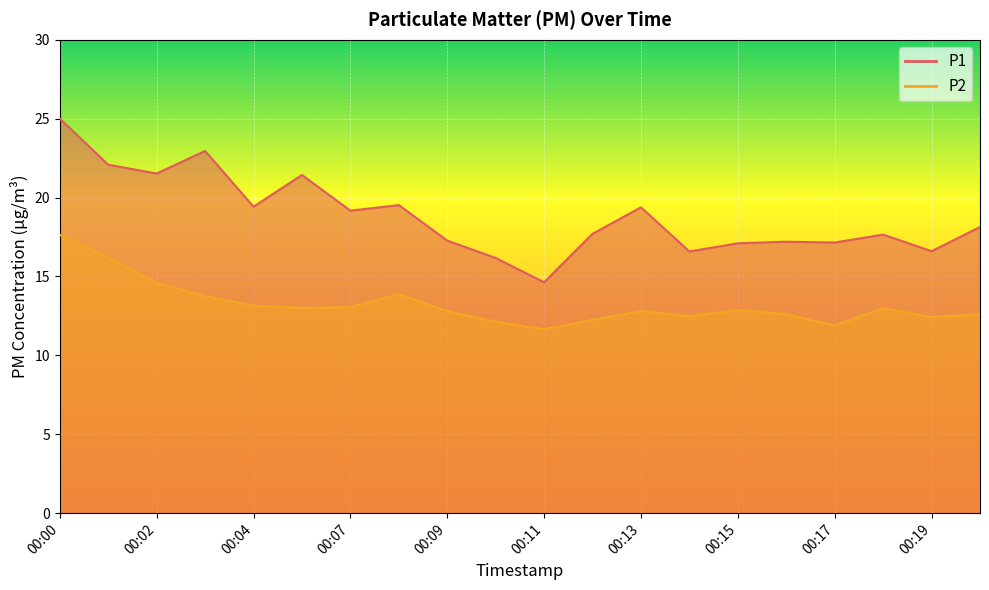

Reading left to right, extract all data points from this chart.

P1: 25.0	22.1	21.5	22.9	19.4	21.4	19.2	19.5	17.3	16.2	14.6	17.7	19.4	16.6	17.1	17.2	17.1	17.6	16.6	18.1
P2: 17.6	16.2	14.6	13.8	13.2	13.0	13.1	13.9	12.8	12.1	11.7	12.2	12.8	12.5	12.9	12.6	11.9	13.0	12.4	12.6